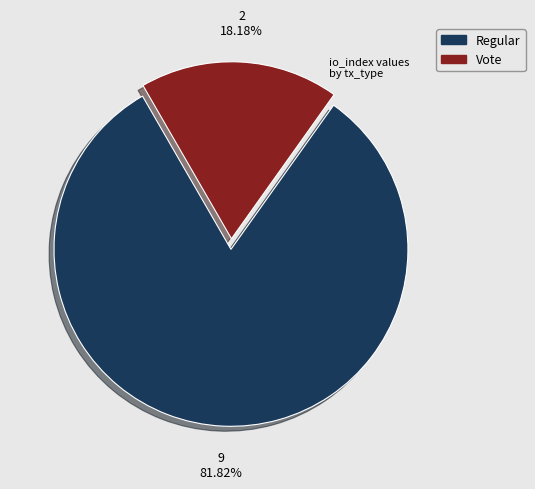

Approximately how many times larger is the value at Regular compared to Vote?

4.5